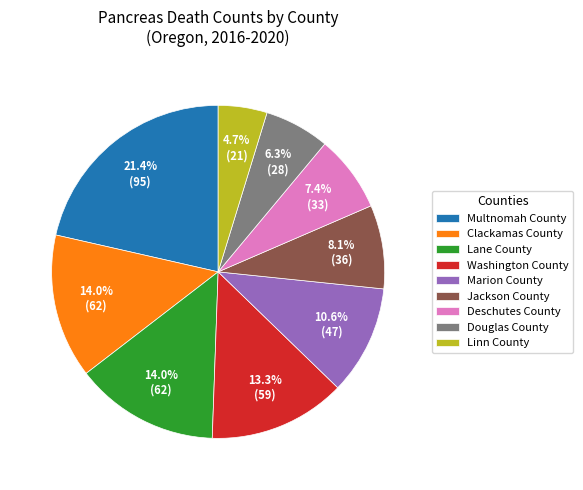

Approximately how many times larger is the value at Marion County compared to Washington County?

0.8